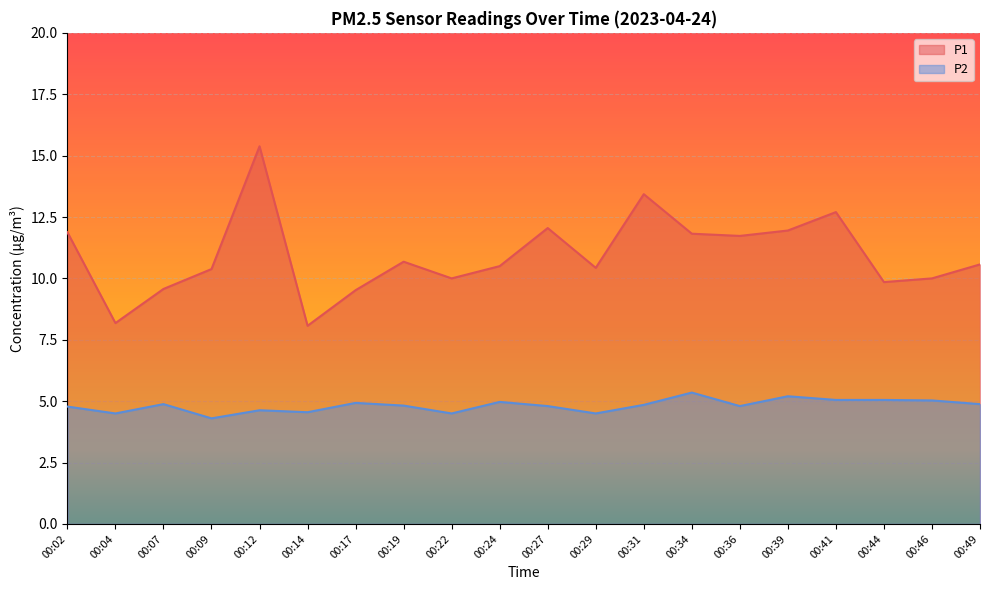

Reading right to left, extract all data points from this chart.

P1: 00:49=10.6	00:46=10.0	00:44=9.8	00:41=12.7	00:39=11.9	00:36=11.7	00:34=11.8	00:31=13.4	00:29=10.4	00:27=12.1	00:24=10.5	00:22=10.0	00:19=10.7	00:17=9.5	00:14=8.1	00:12=15.4	00:09=10.4	00:07=9.6	00:04=8.2	00:02=11.9
P2: 00:49=4.9	00:46=5.0	00:44=5.0	00:41=5.0	00:39=5.2	00:36=4.8	00:34=5.3	00:31=4.8	00:29=4.5	00:27=4.8	00:24=5.0	00:22=4.5	00:19=4.8	00:17=4.9	00:14=4.5	00:12=4.6	00:09=4.3	00:07=4.9	00:04=4.5	00:02=4.8